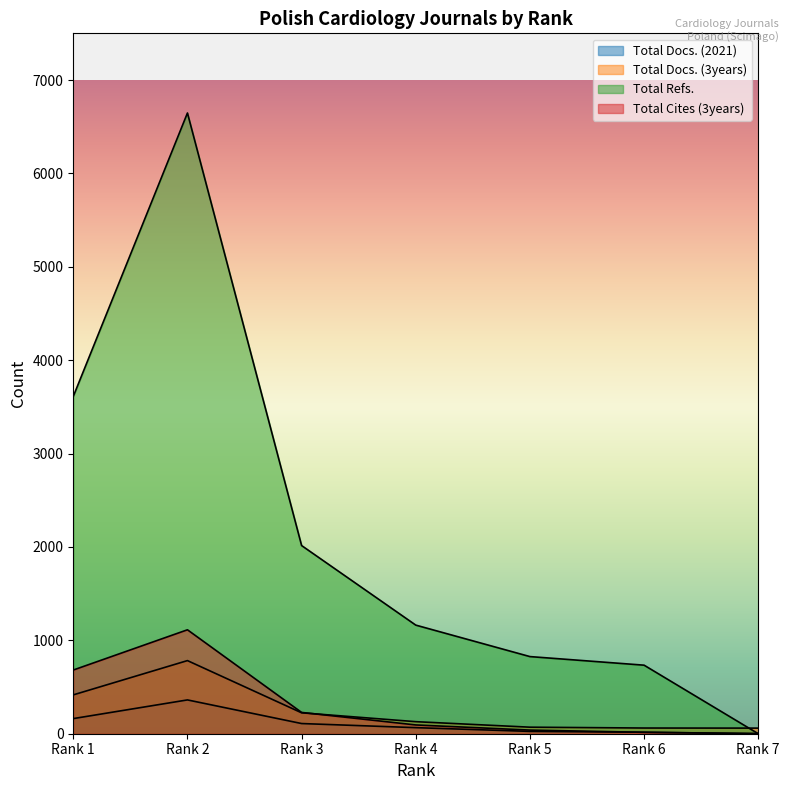

What is the spread (max minus min) of values at Rank 6?

719